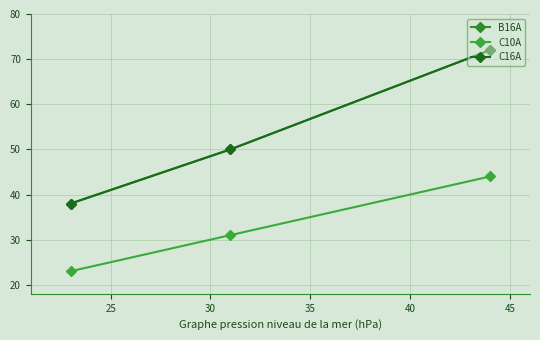

How many data points in C16A are above 50?

1